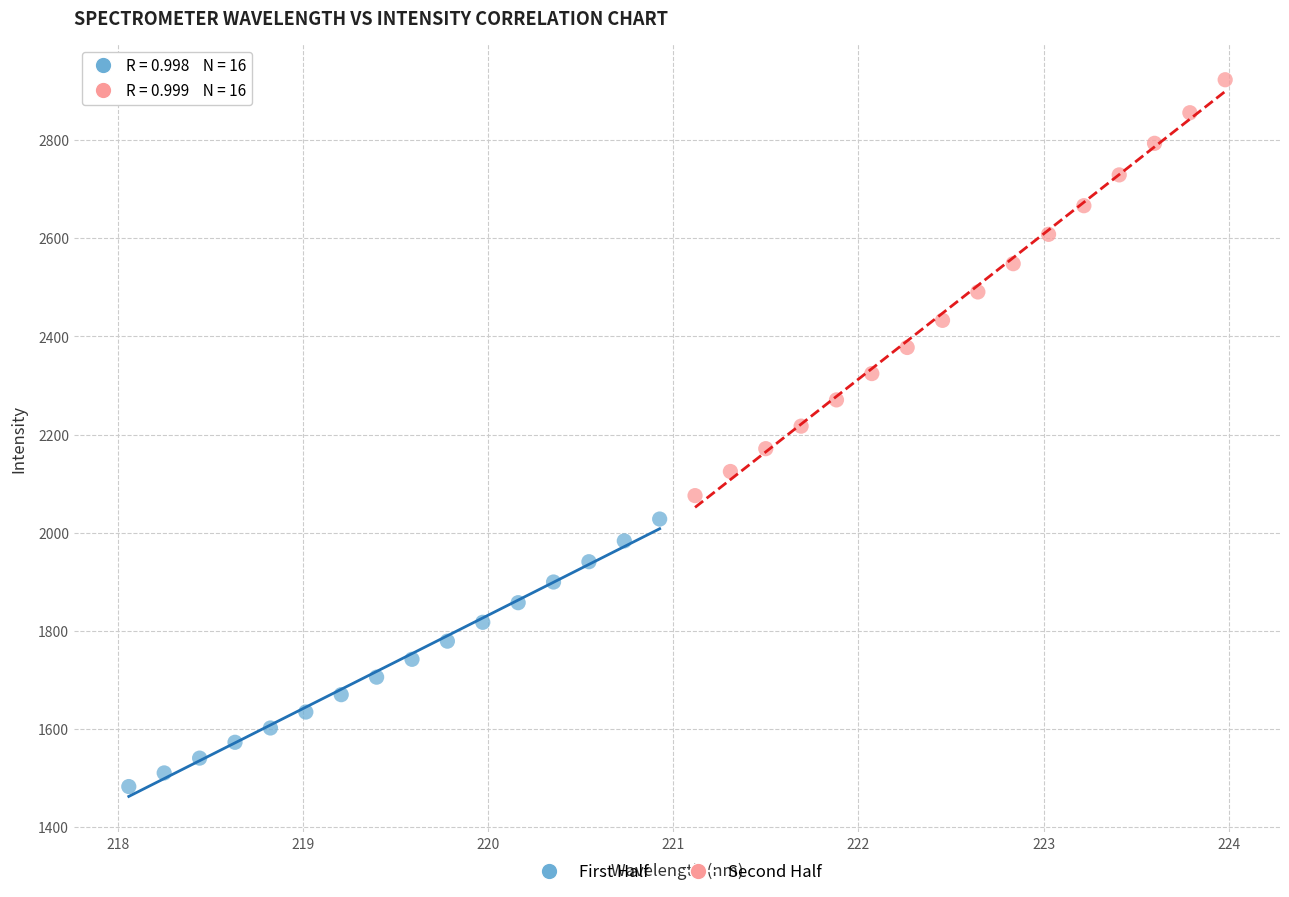

Which series reaches the maximum Y coordinate?

Second Half